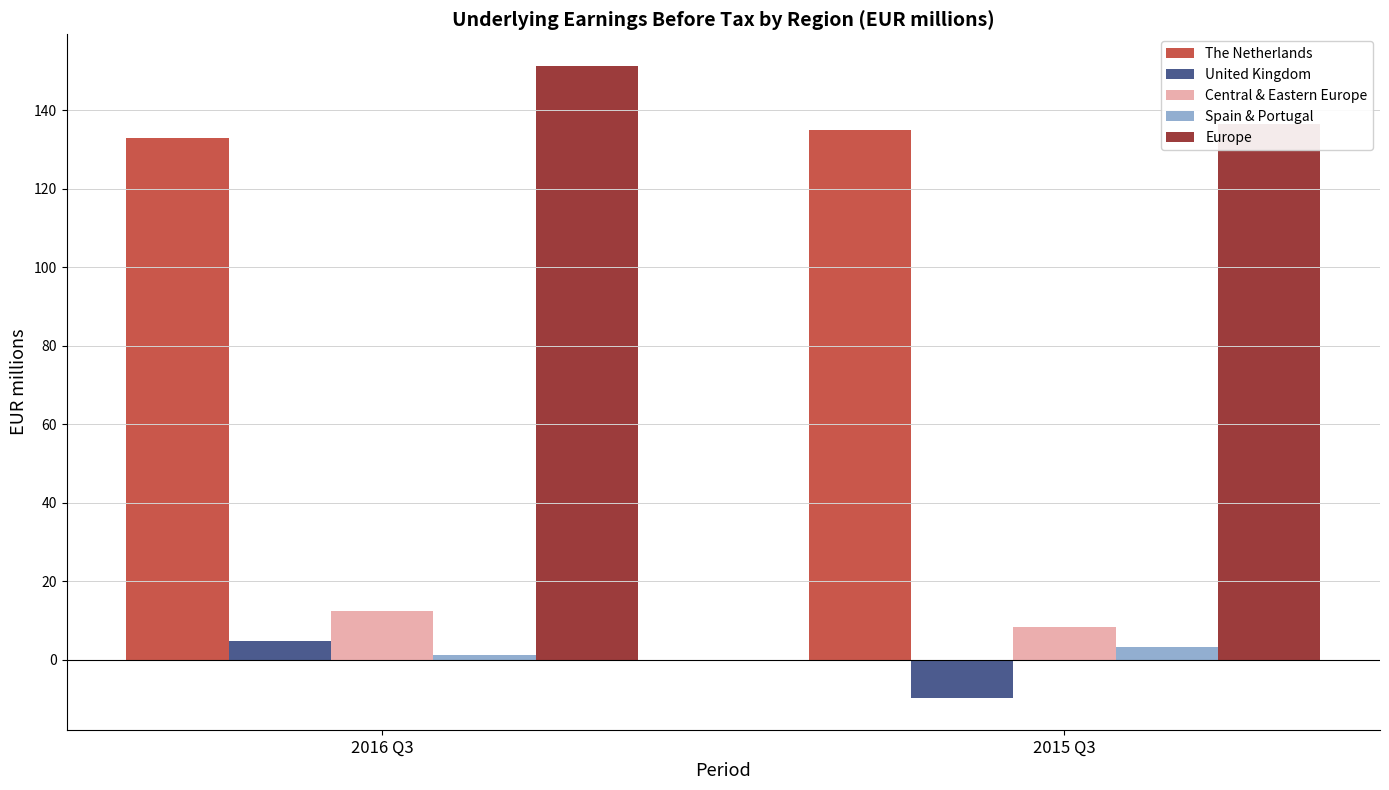

Which has a higher value, 2015 Q3 or 2016 Q3?

2015 Q3